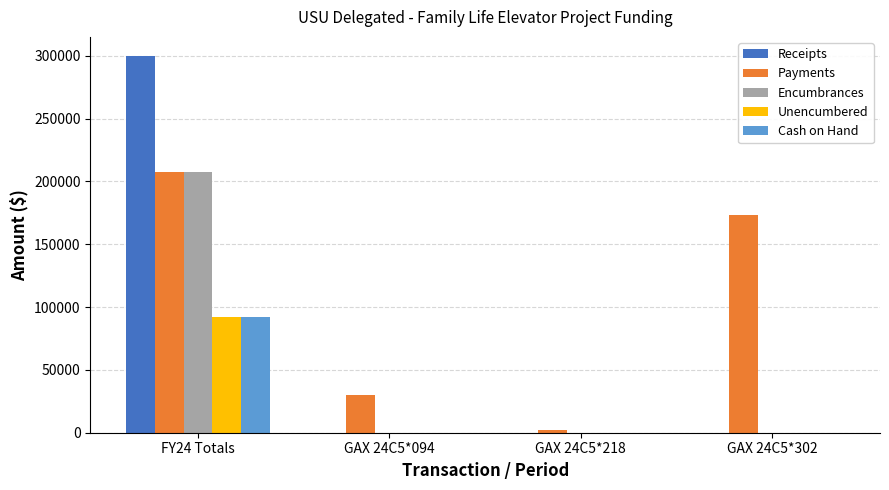

Which category has the highest value in the Encumbrances series?

FY24 Totals